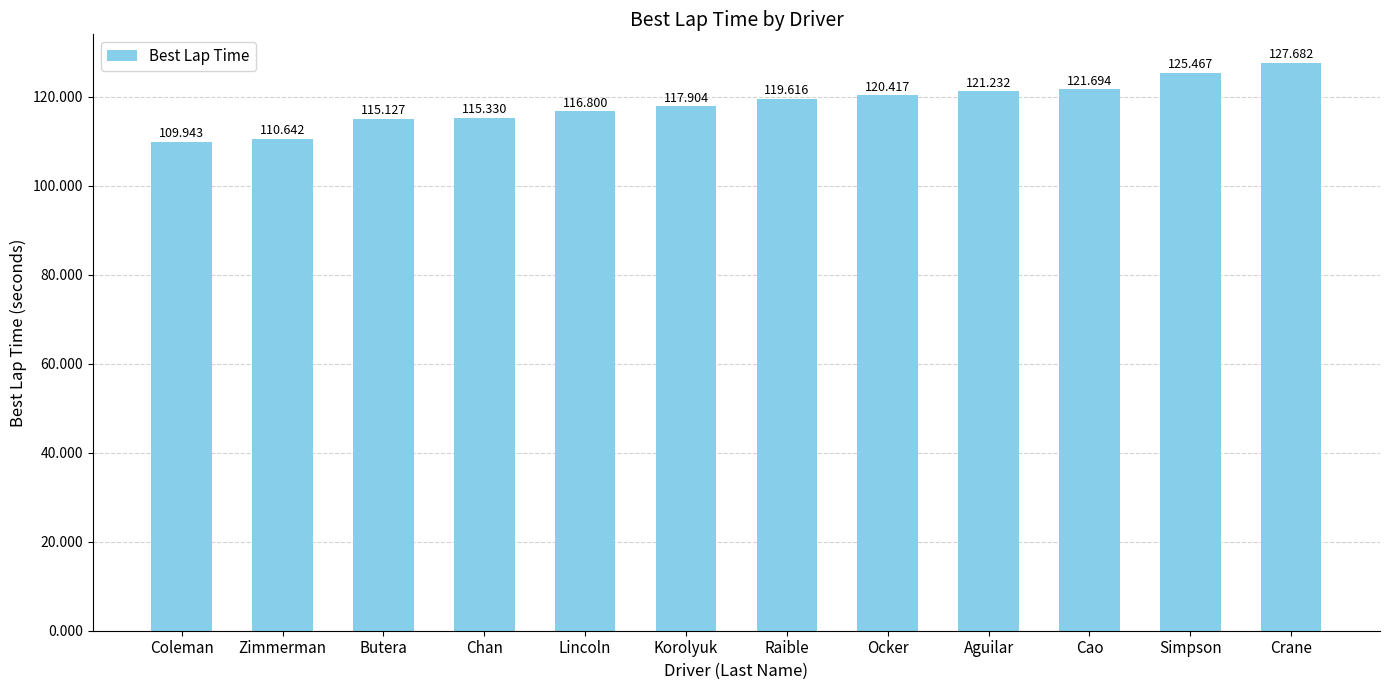

What is the change in value from Coleman to Zimmerman?

+0.7